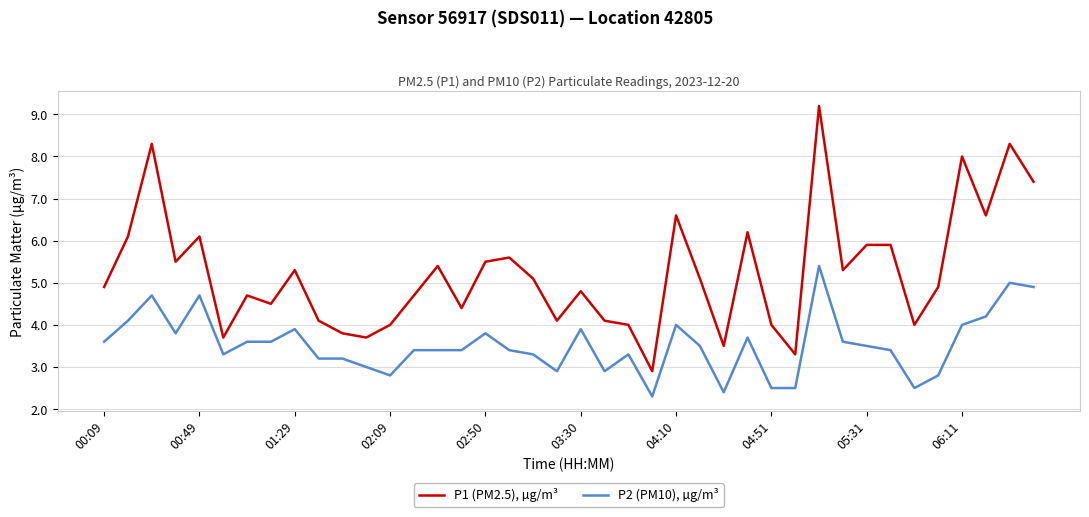

What is the smallest value displayed?

2.3